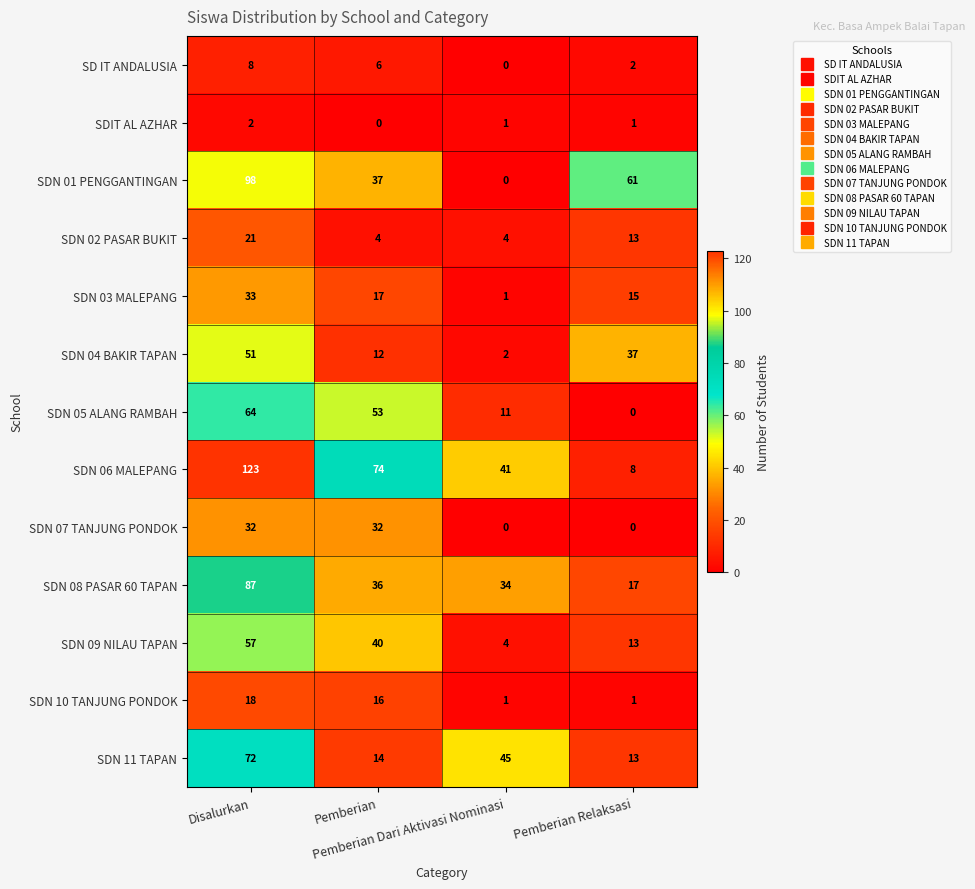

Count the number of categories in the chart.

4